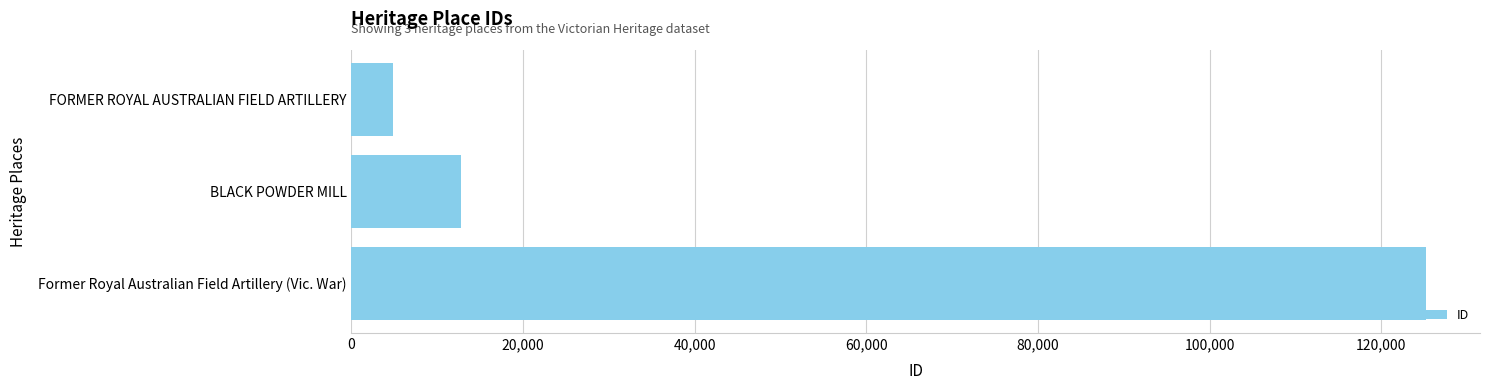

What is the label of the 3rd bar from the bottom?

FORMER ROYAL AUSTRALIAN FIELD ARTILLERY